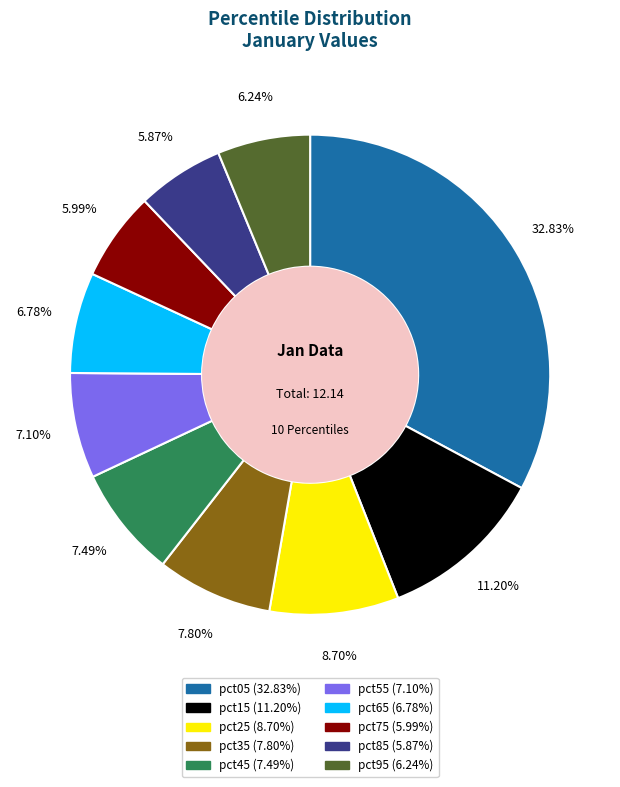

Does any single category account for the majority?

No